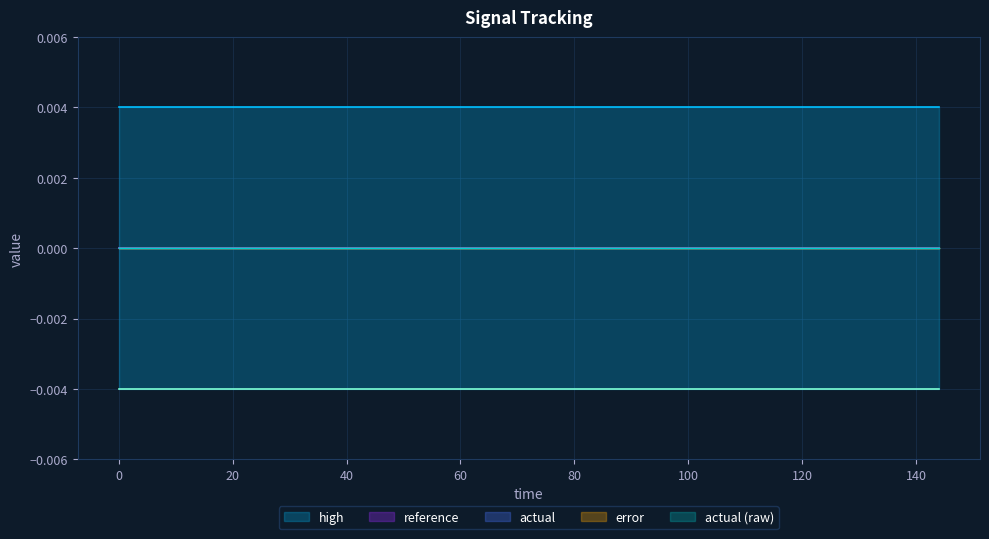

What is the label of the 11th point from the right?

64.8